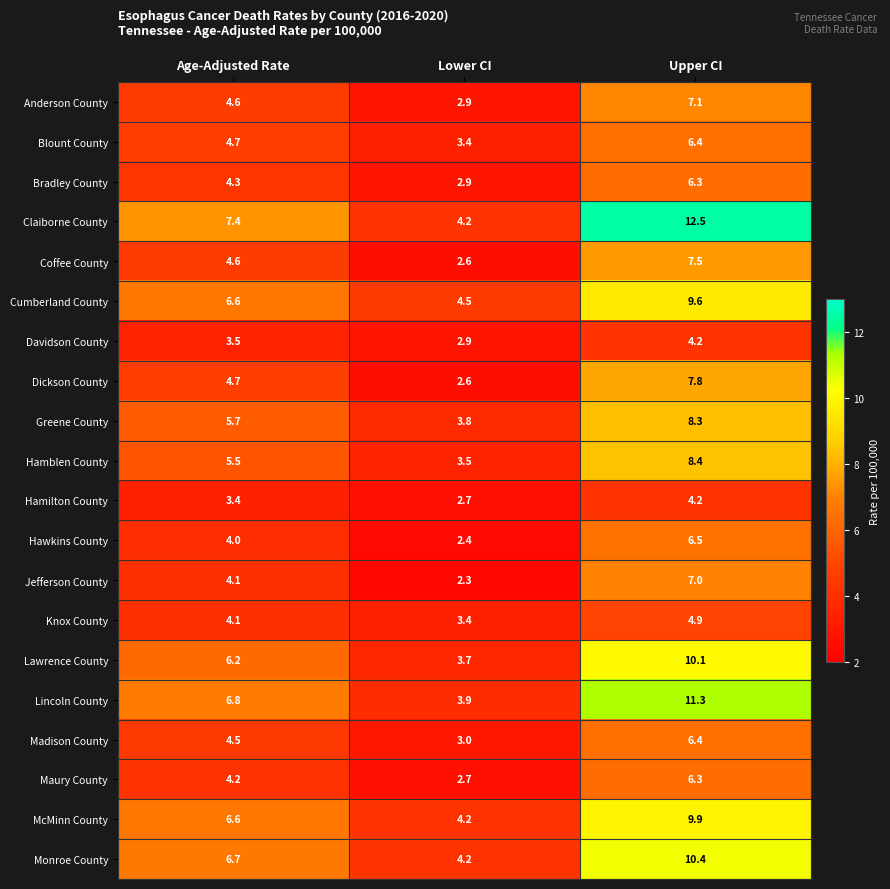

The Madison County series shows 6.4 at Age-Adjusted Rate. True or false?

False